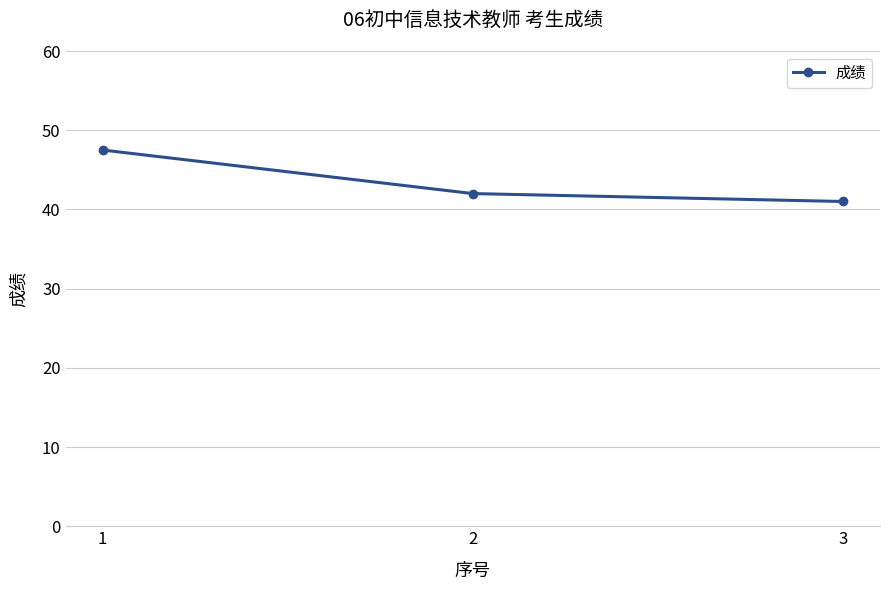

What is the smallest value displayed?

41.0